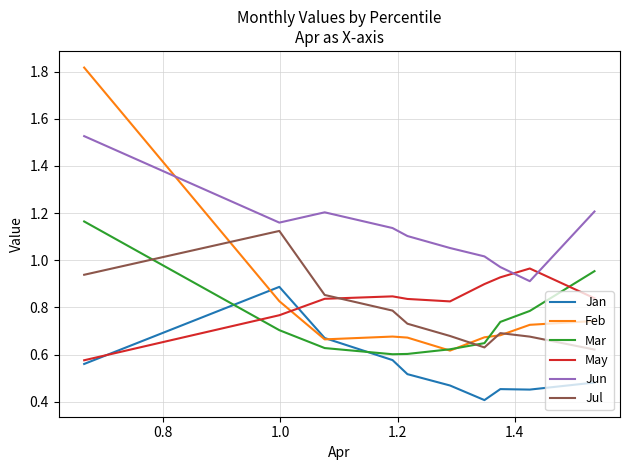

Which series has the largest total across all categories?

Jun